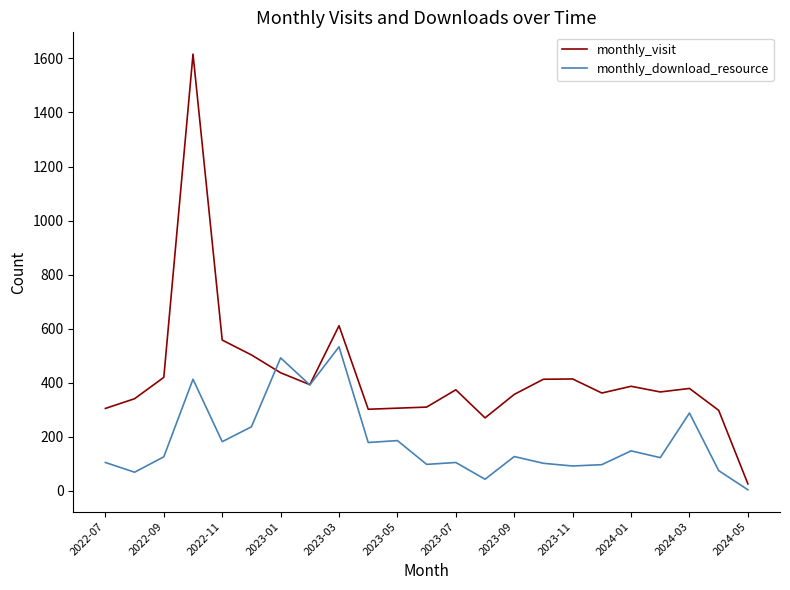

Which series has the largest total across all categories?

monthly_visit